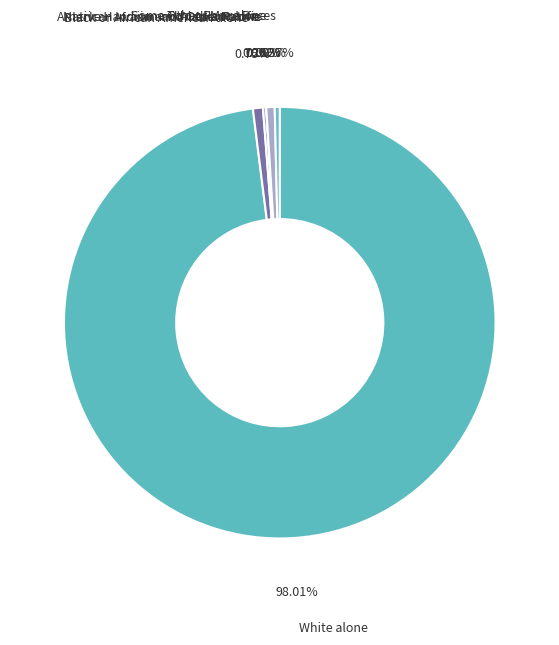

Which category has the biggest portion of the pie?

White alone